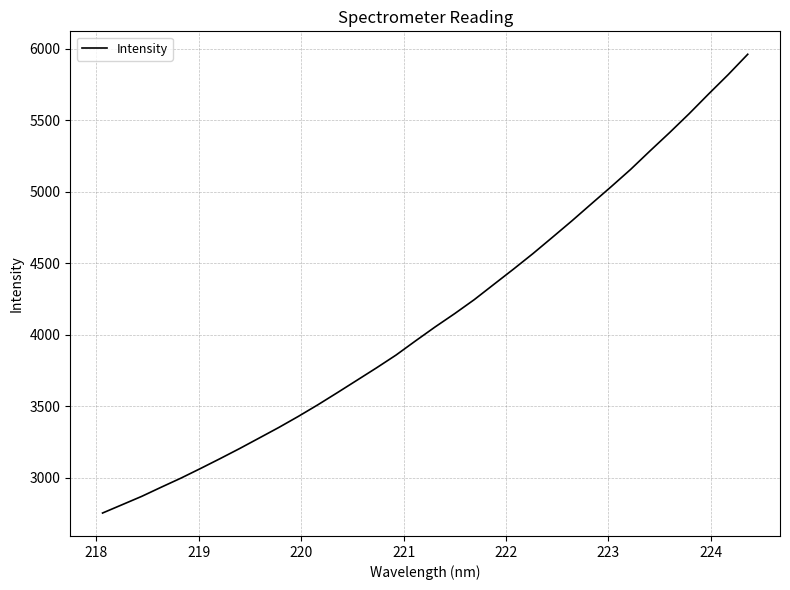

What is the difference between the maximum and minimum values?

3207.7